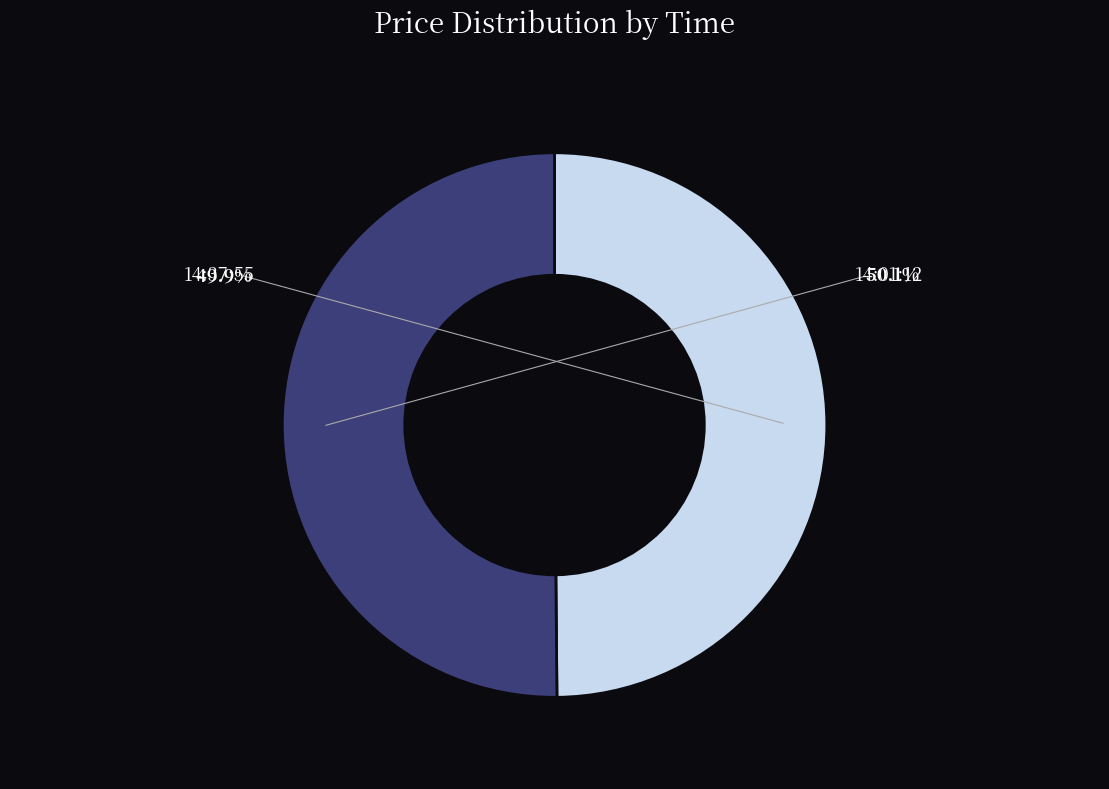

What is the largest slice in the pie chart?

14:01:12